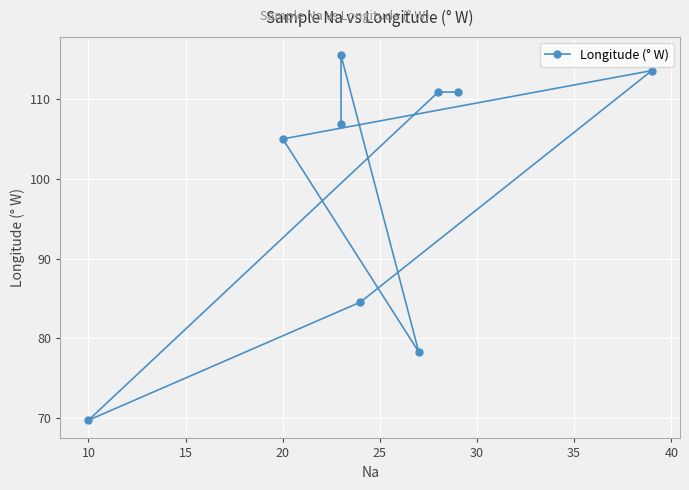

What is the change in value from 25 to 30?

-29.0